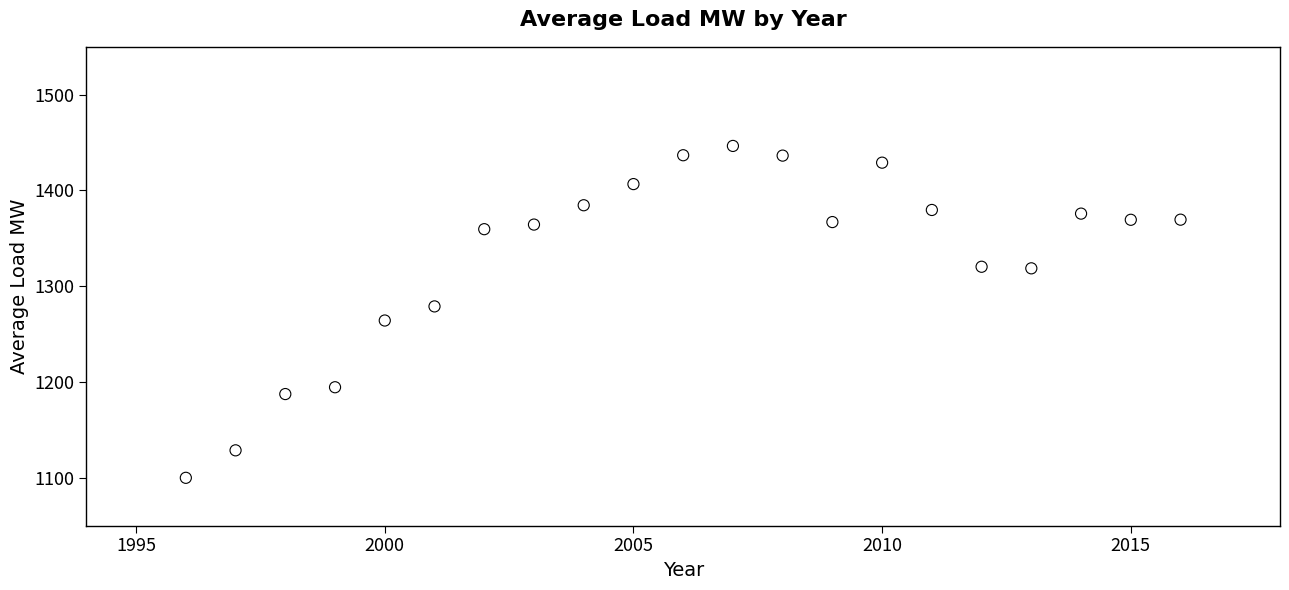

What is the range of Y values (max minus min)?

346.6